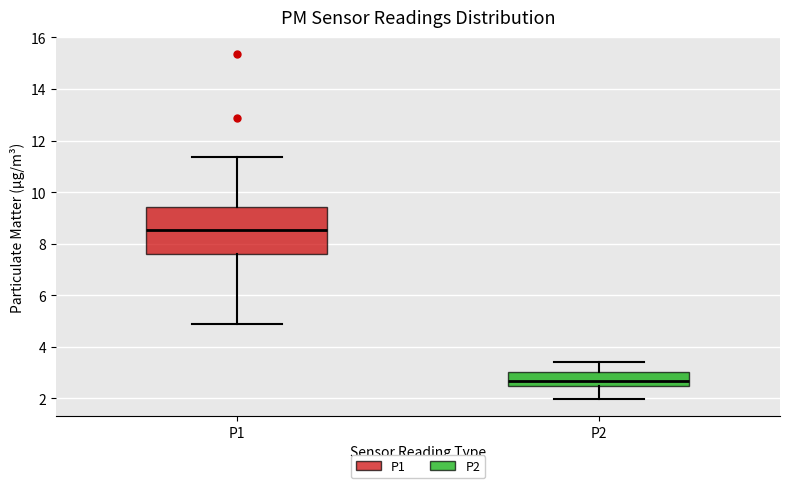

Reading left to right, read every box against the y-axis: the position of its median line, the range the box covers, and the ends of its whiskers. The values are not printed on the chart, so give them approximately, as read against the axis.

P1: median 8.6, box 7.6 to 9.4, whiskers 4.8 to 11.4
P2: median 2.6, box 2.4 to 3.0, whiskers 2.0 to 3.4